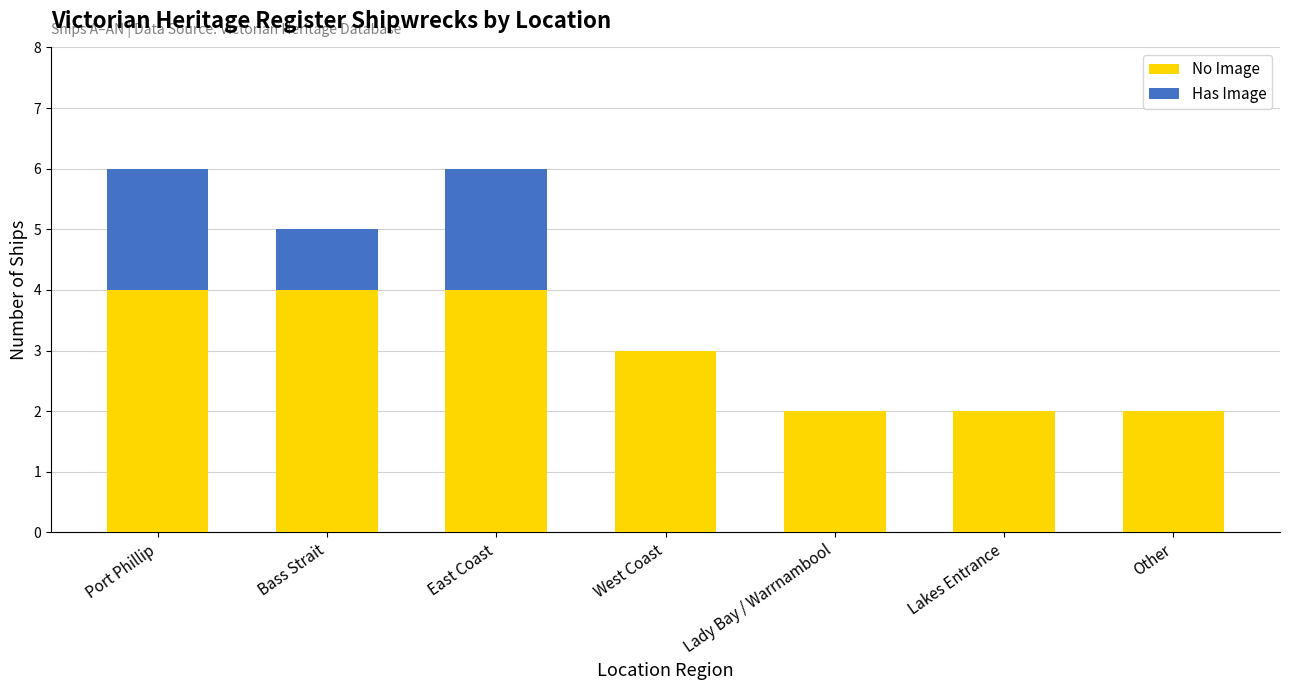

What is the sum of all No Image values?

21